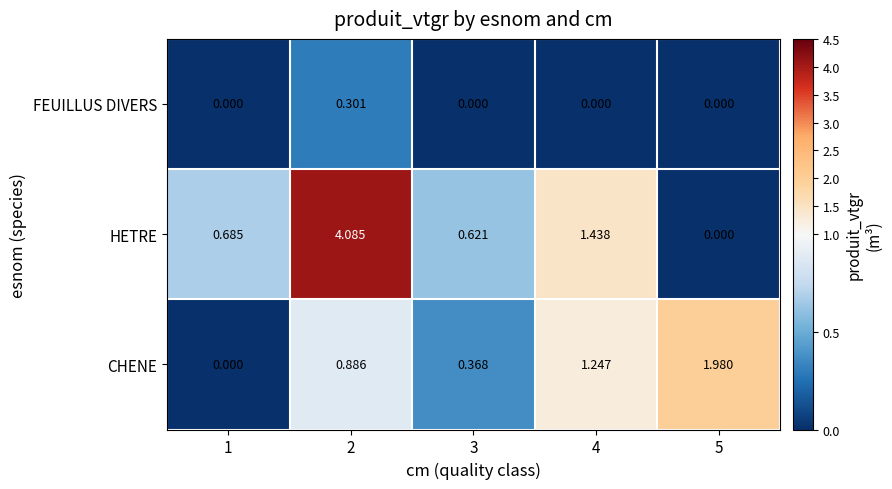

Rank the series at 2 from highest to lowest value.

HETRE, CHENE, FEUILLUS DIVERS